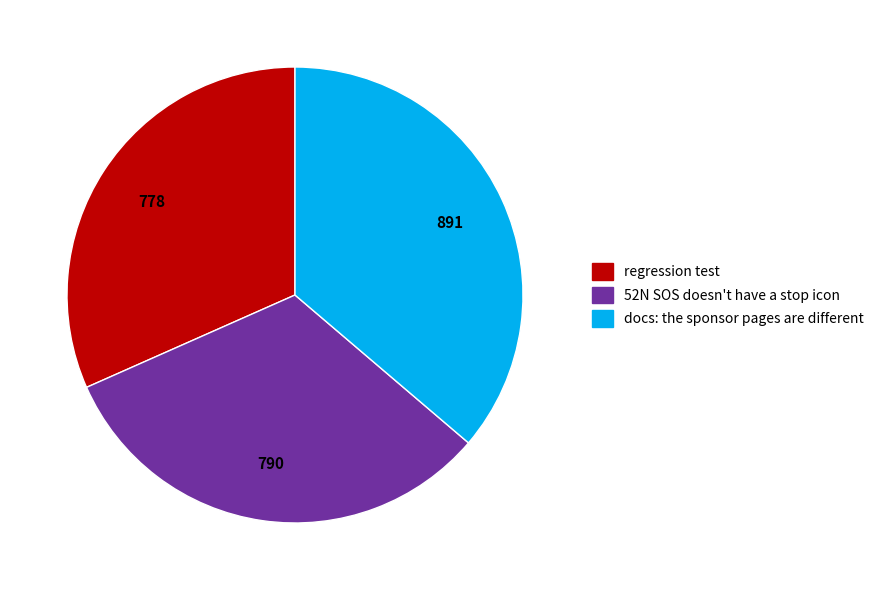

Does any single category account for the majority?

No